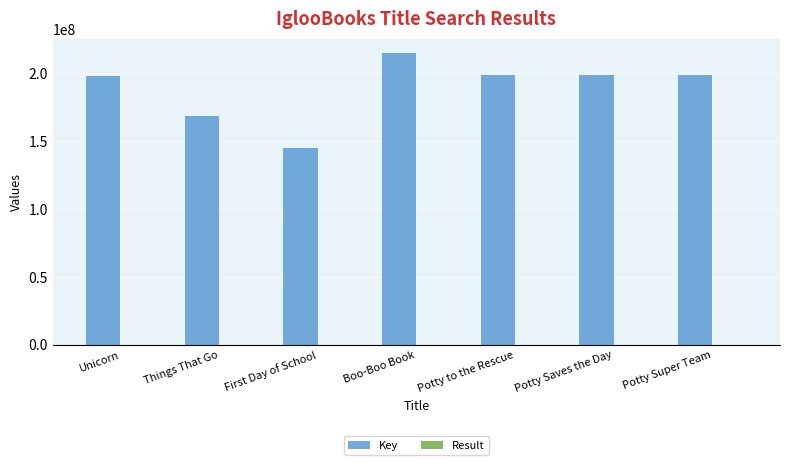

What is the maximum value for Key?

214439545